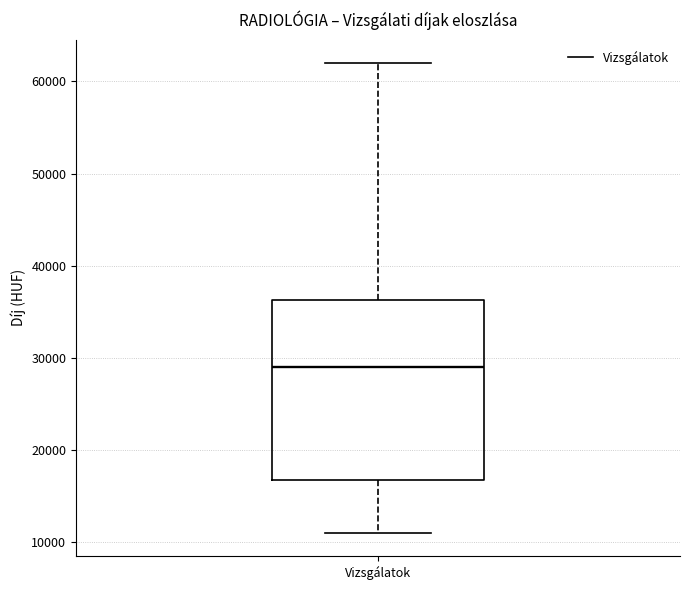

Where is the upper edge of the box for Vizsgálatok on the y-axis? The values are not printed on the chart, so give them approximately, as read against the axis.

36000